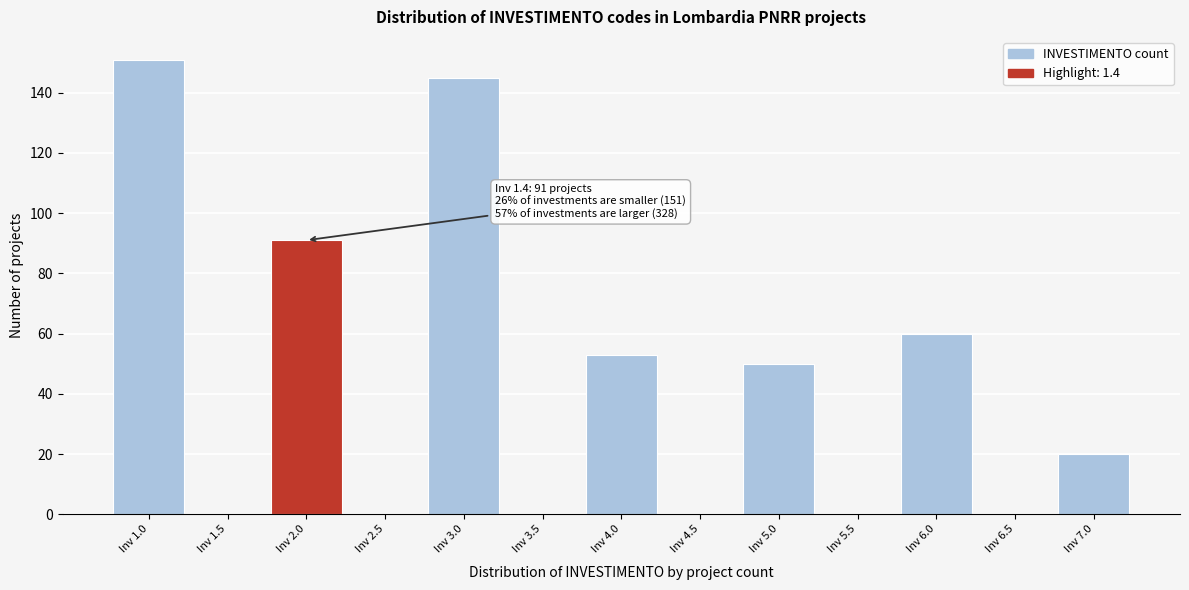

Reading left to right, extract all data points from this chart.

Inv 1.0=151	Inv 1.5=0	Inv 2.0=91	Inv 2.5=0	Inv 3.0=145	Inv 3.5=0	Inv 4.0=53	Inv 4.5=0	Inv 5.0=50	Inv 5.5=0	Inv 6.0=60	Inv 6.5=0	Inv 7.0=20